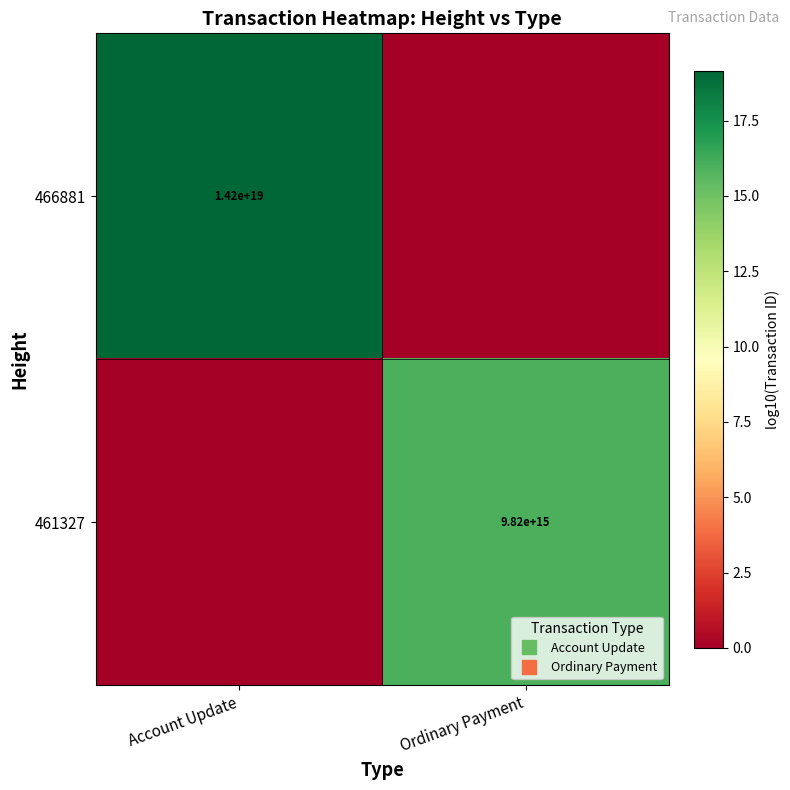

Rank the categories by 461327 value from lowest to highest.

Account Update, Ordinary Payment